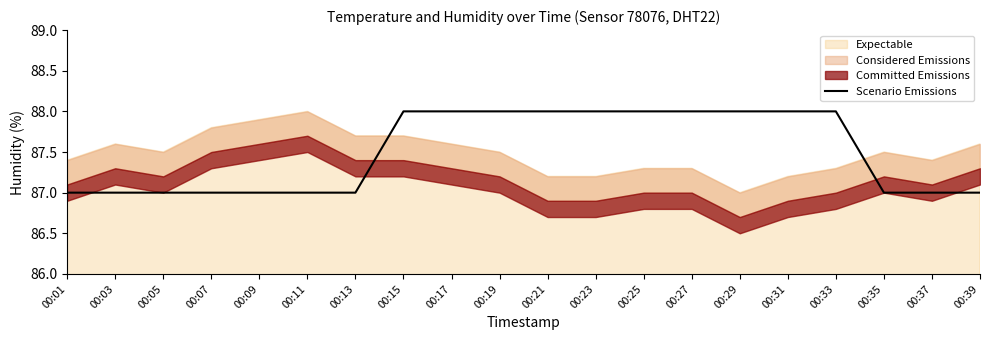

Is it true that Scenario Emissions equals 87 at 00:09?

True